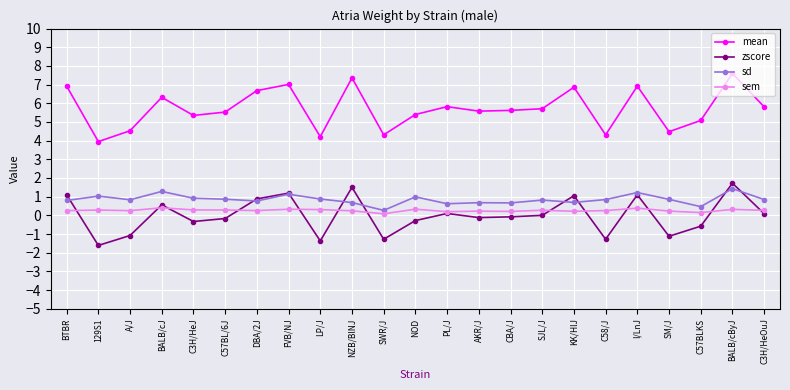

Which category has the lowest value across all series?

129S1